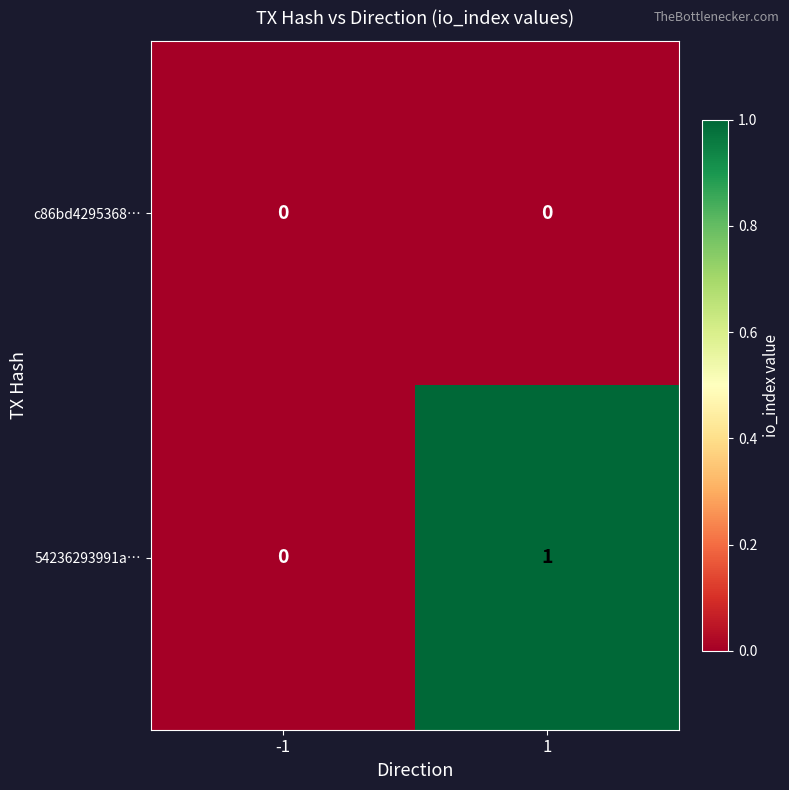

The value of 54236293991a… at -1 is -1. True or false?

False